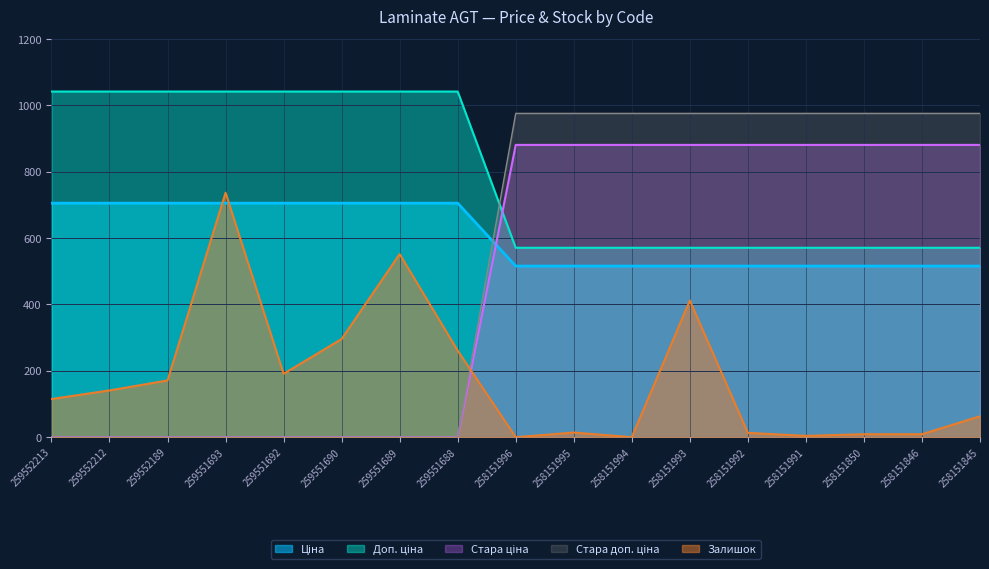

At 259552189, list the series in order from smallest to largest.

Стара ціна, Стара доп. ціна, Залишок, Ціна, Доп. ціна